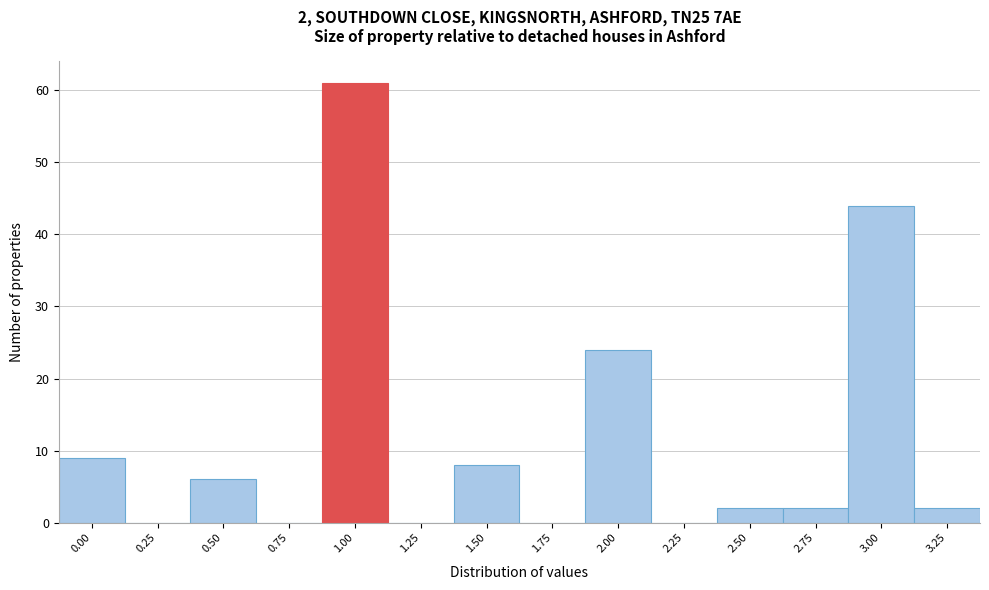

Reading right to left, transcribe all the data shown in this chart.

3.25=2	3.00=44	2.75=2	2.50=2	2.25=0	2.00=24	1.75=0	1.50=8	1.25=0	1.00=61	0.75=0	0.50=6	0.25=0	0.00=9